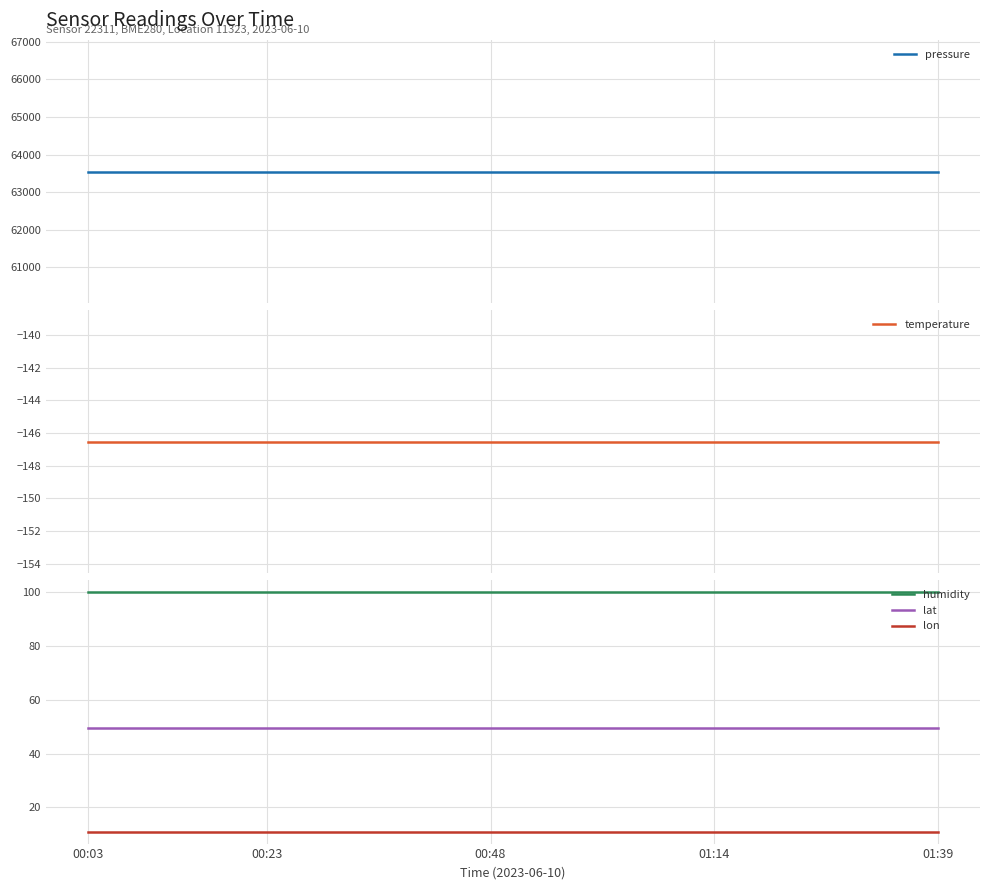

True or false: lon has more than 1 interior local peaks.

False